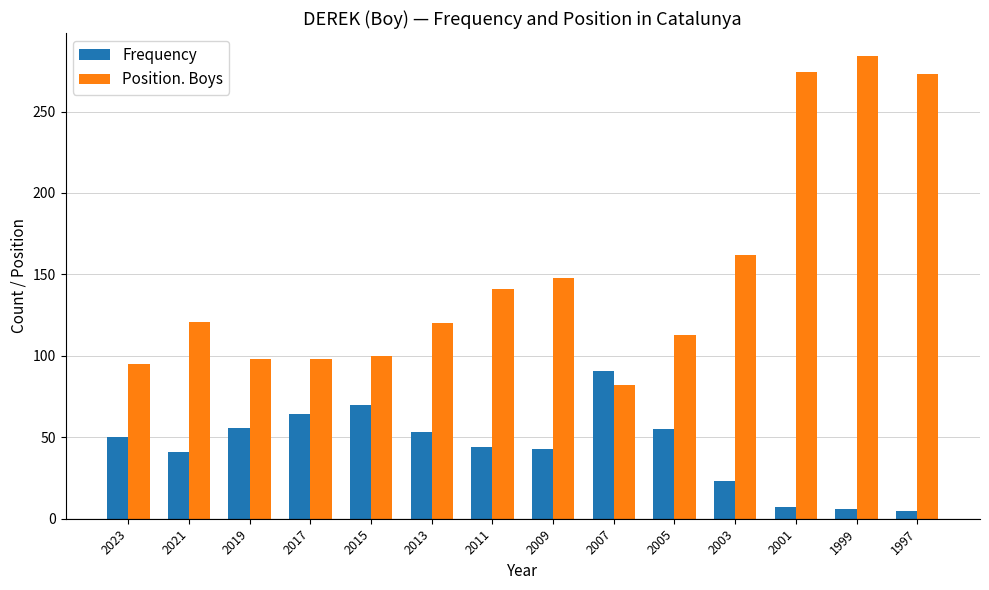

Which series has the widest spread of values?

Position. Boys